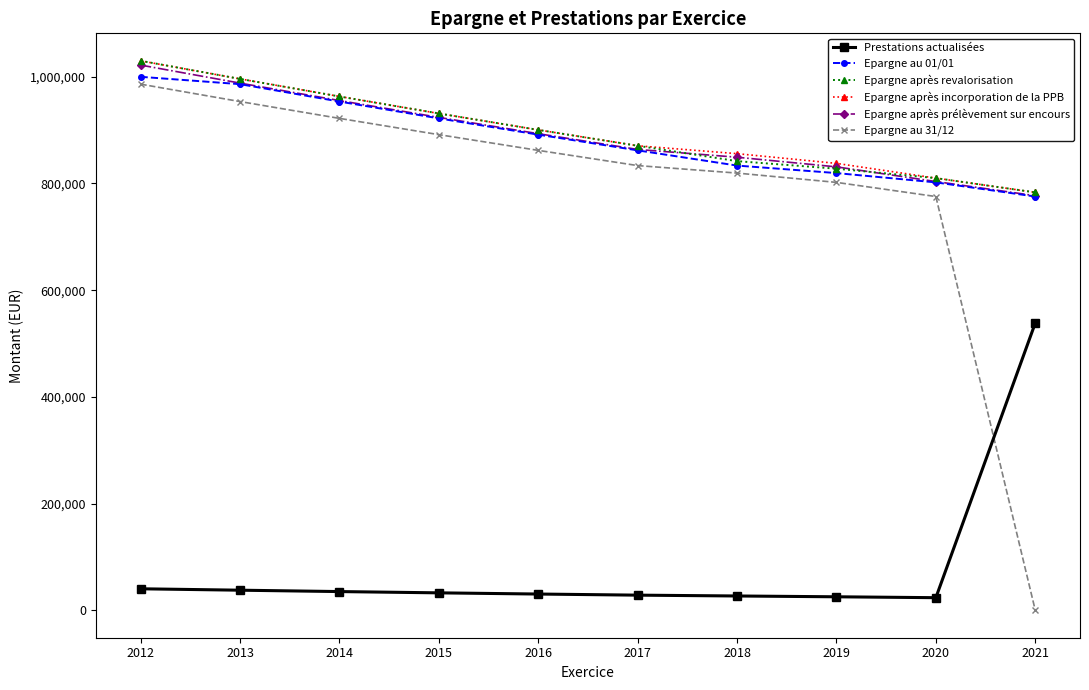

Is the value of Epargne après prélèvement sur encours at 2018 greater than the value of Epargne au 31/12 at 2013?

No